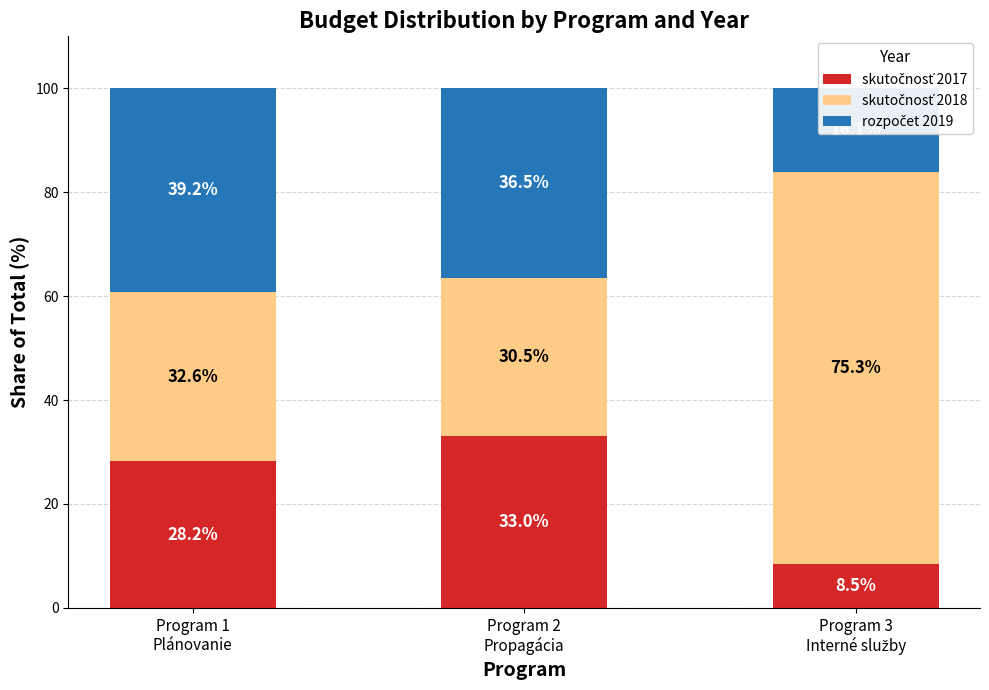

Between Program 1
Plánovanie and Program 3
Interné služby, which series saw the biggest shift?

skutočnosť 2018